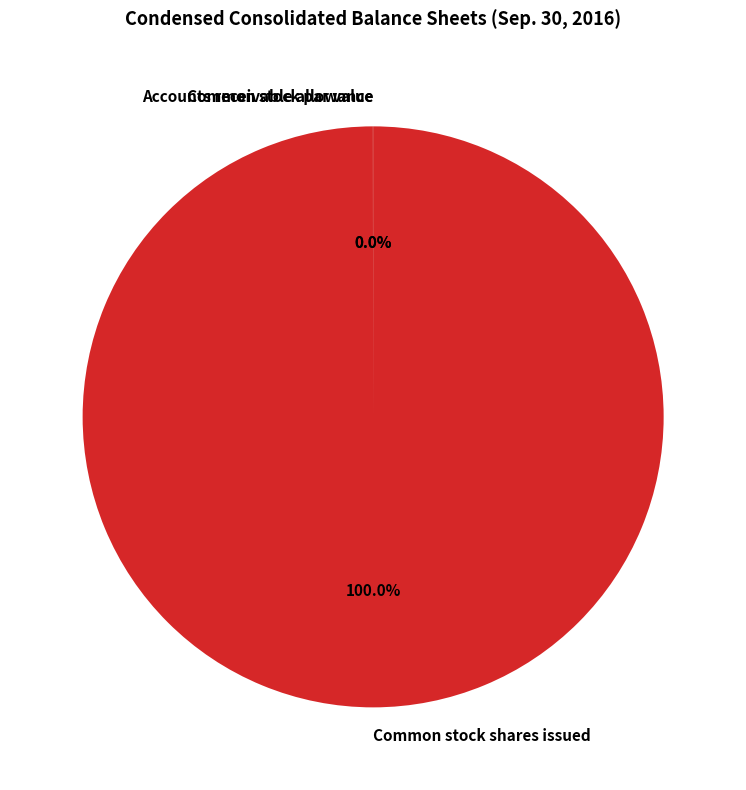

To the nearest percent, what is the average slice percentage?

33%